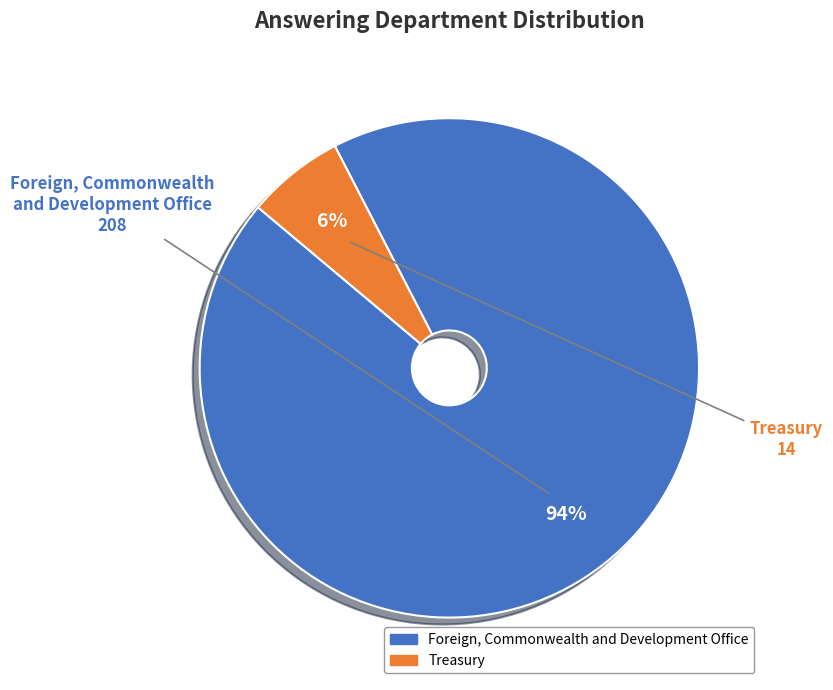

To the nearest percent, what percentage of the pie is Foreign, Commonwealth and Development Office?

94%